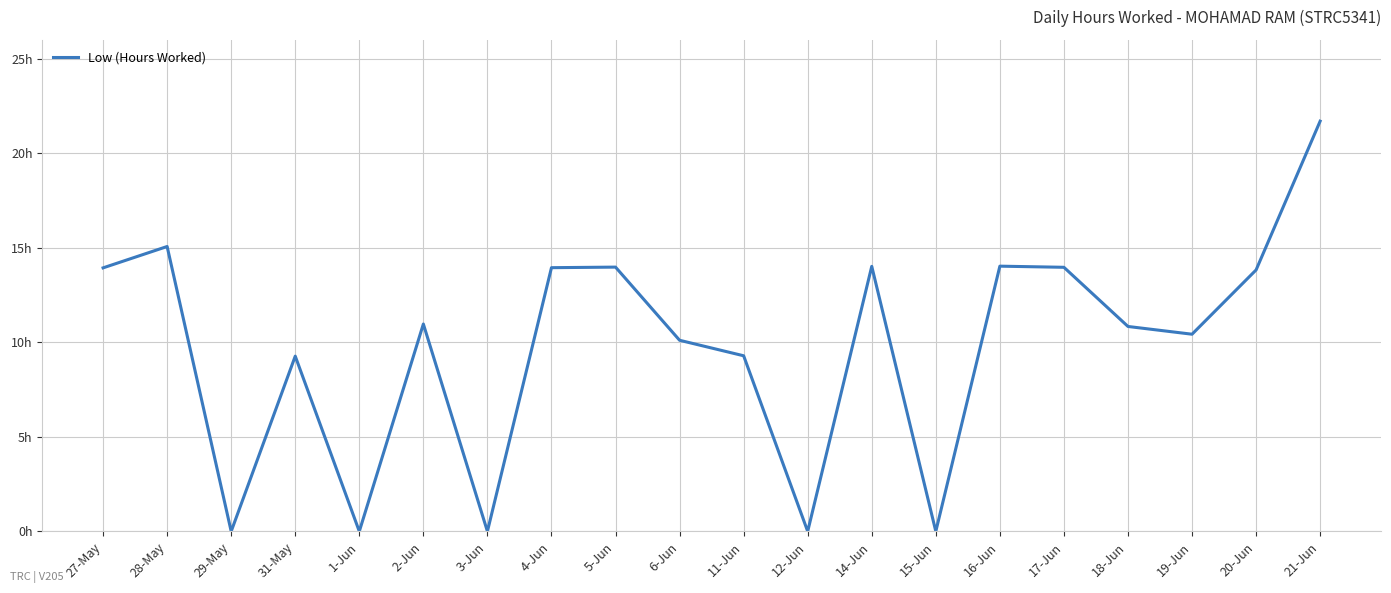

At which category does the chart reach its minimum across all series?

29-May